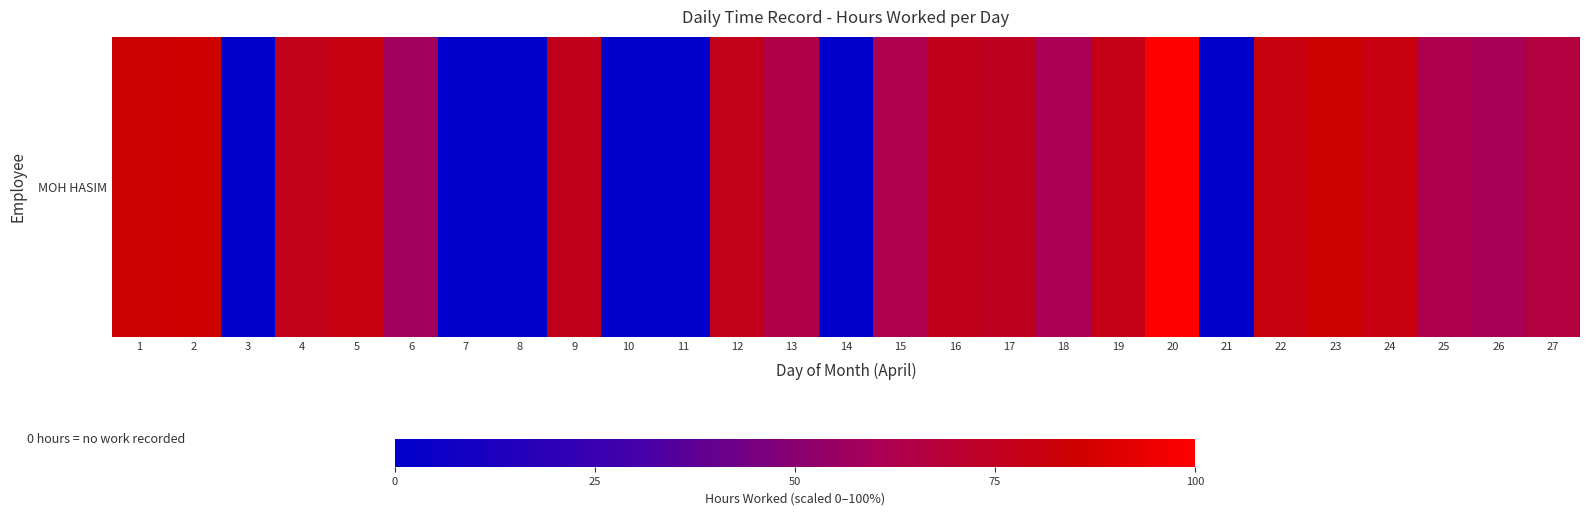

List the labels in order of value, smallest first.

3, 7, 8, 10, 11, 14, 21, 6, 26, 18, 25, 15, 13, 27, 17, 9, 16, 4, 12, 19, 5, 24, 22, 1, 23, 2, 20